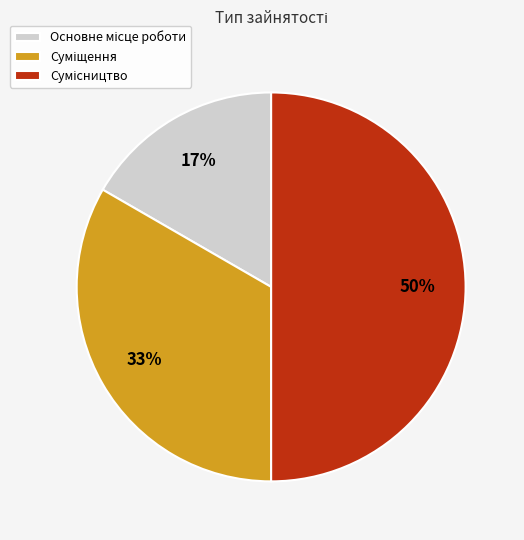

To the nearest percent, what is the difference between the largest and smallest slice percentages?

33%